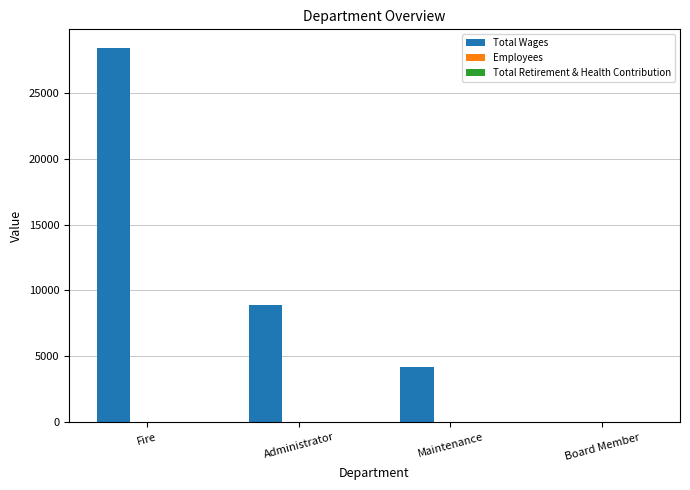

What is the greatest value displayed?

28400